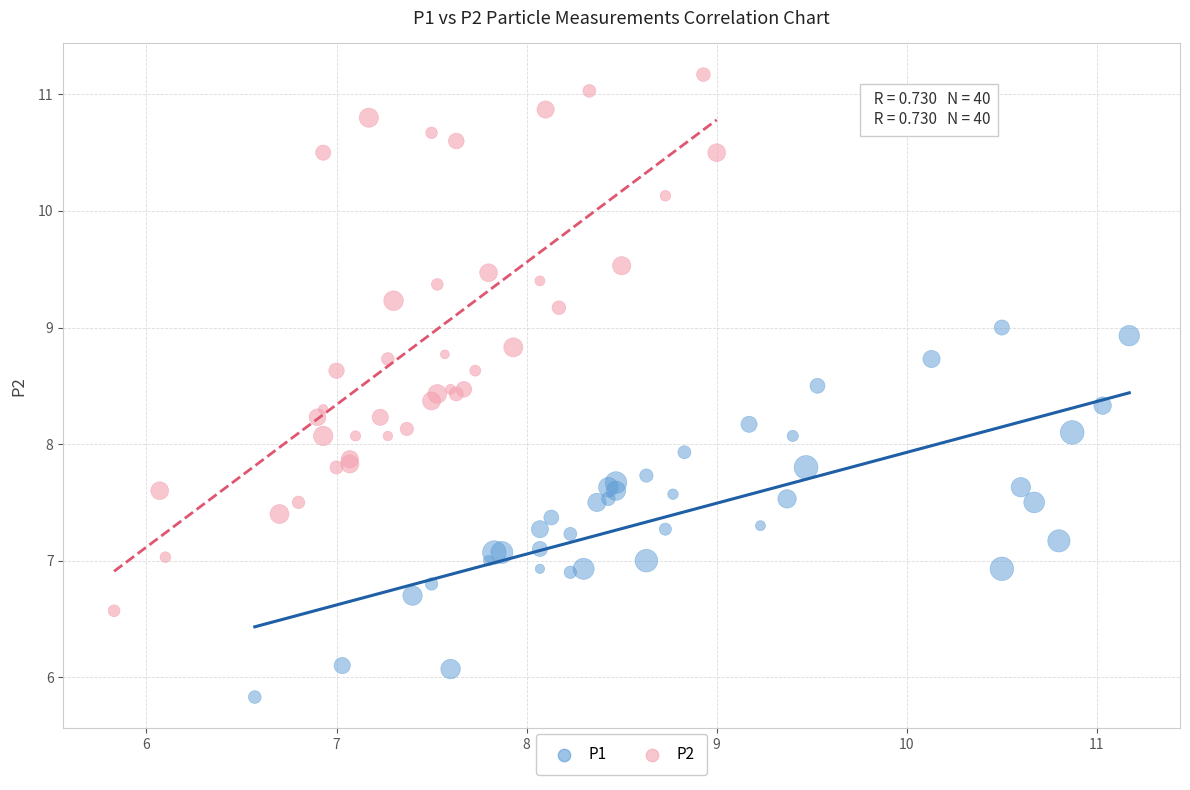

Which series contains the highest Y value?

P2